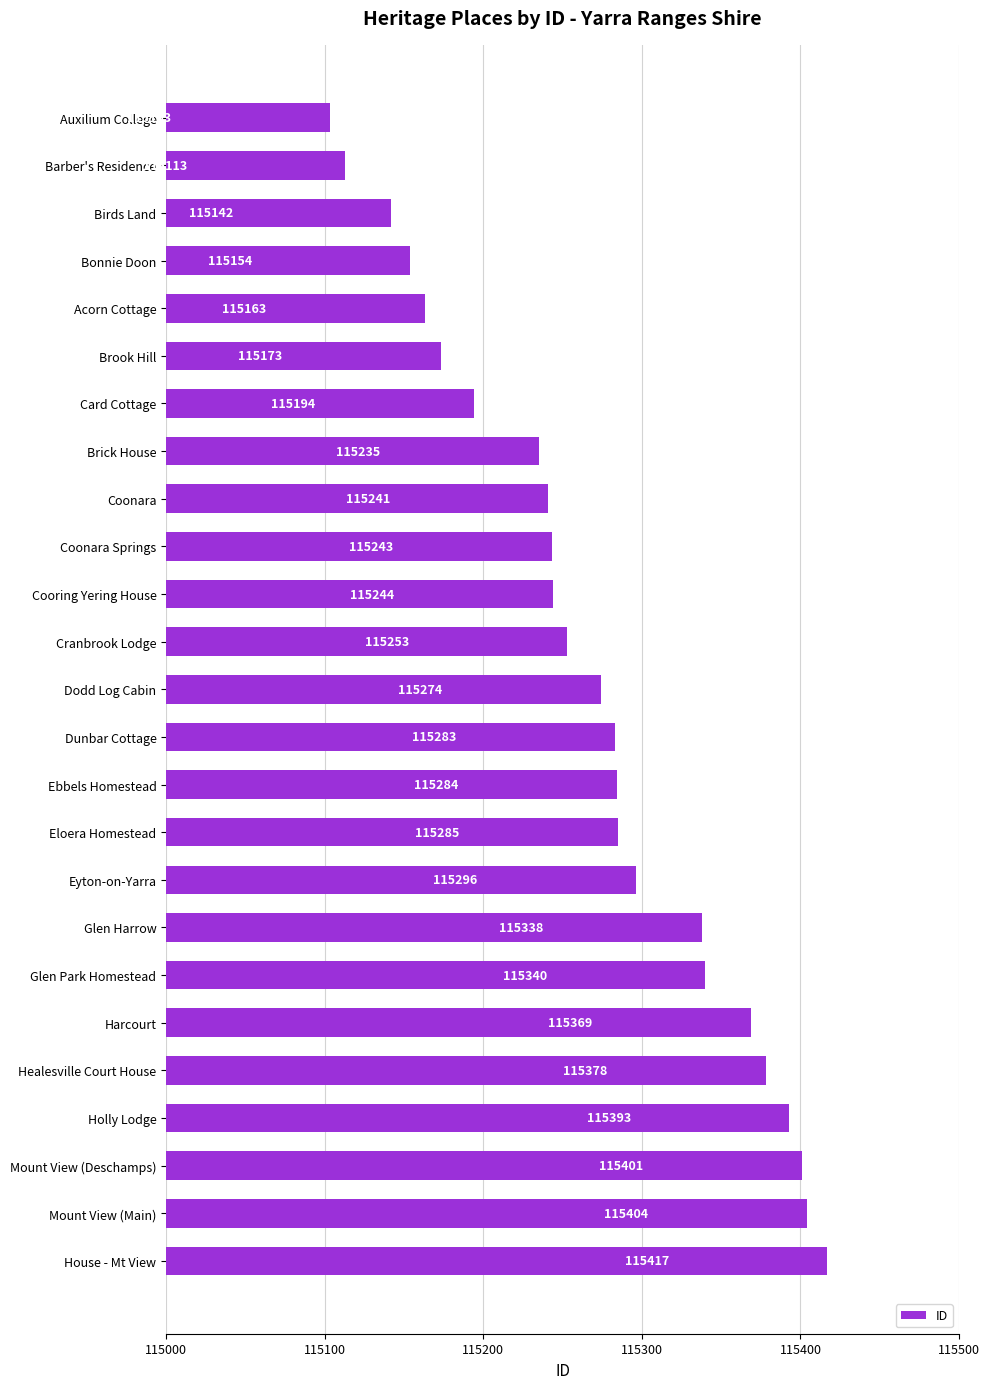

What is the change in value from Dodd Log Cabin to Harcourt?

+95